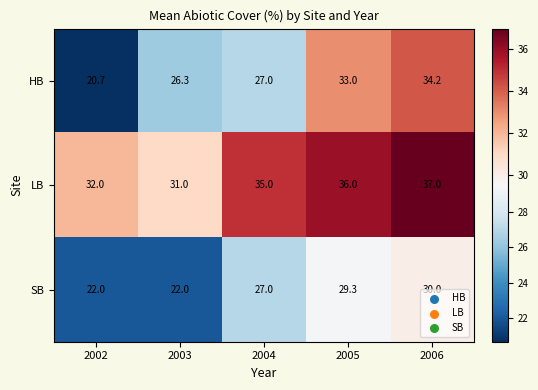

At which category does the chart reach its peak across all series?

2006